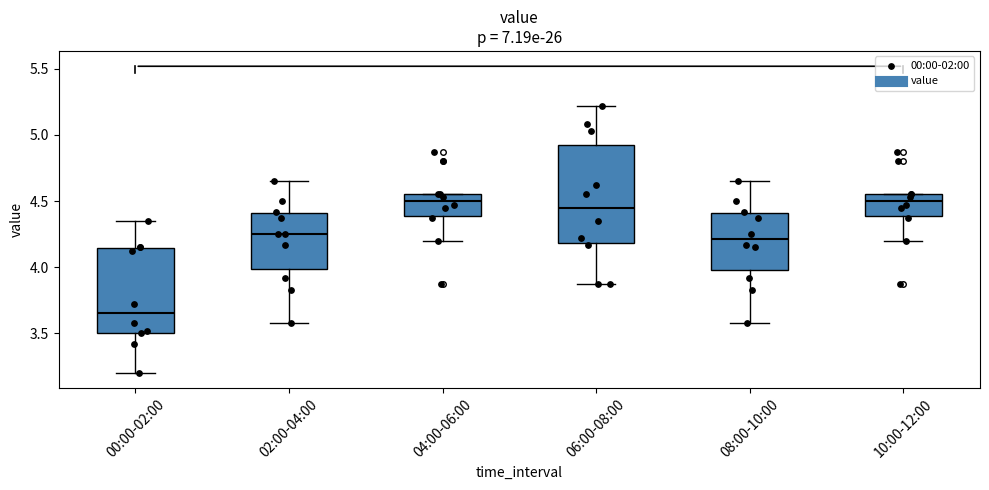

Which box is the tallest, from its lower edge to its upper edge?

06:00-08:00